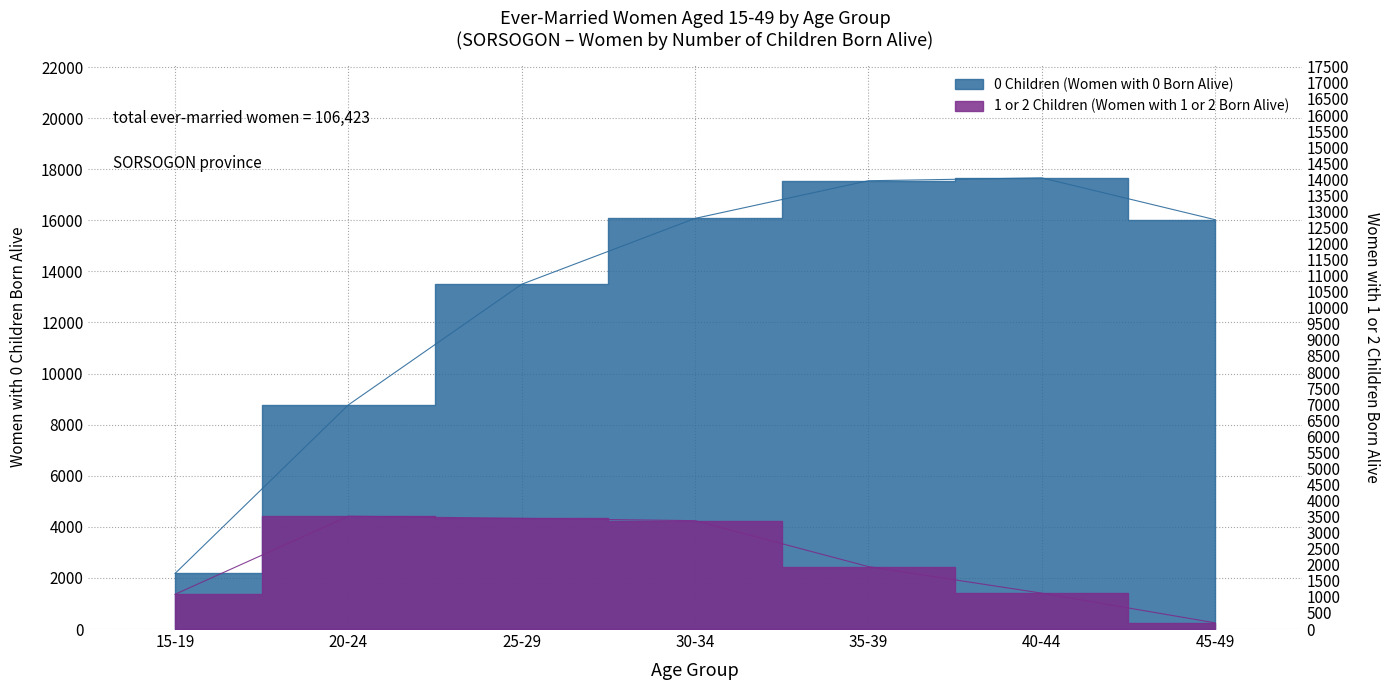

Which label corresponds to the largest value in the chart?

40-44